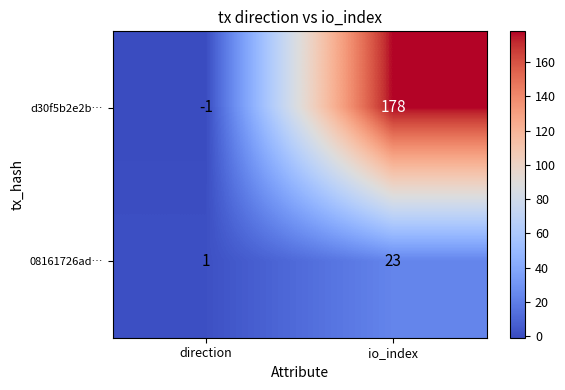

Which series has the largest total across all categories?

d30f5b2e2b…